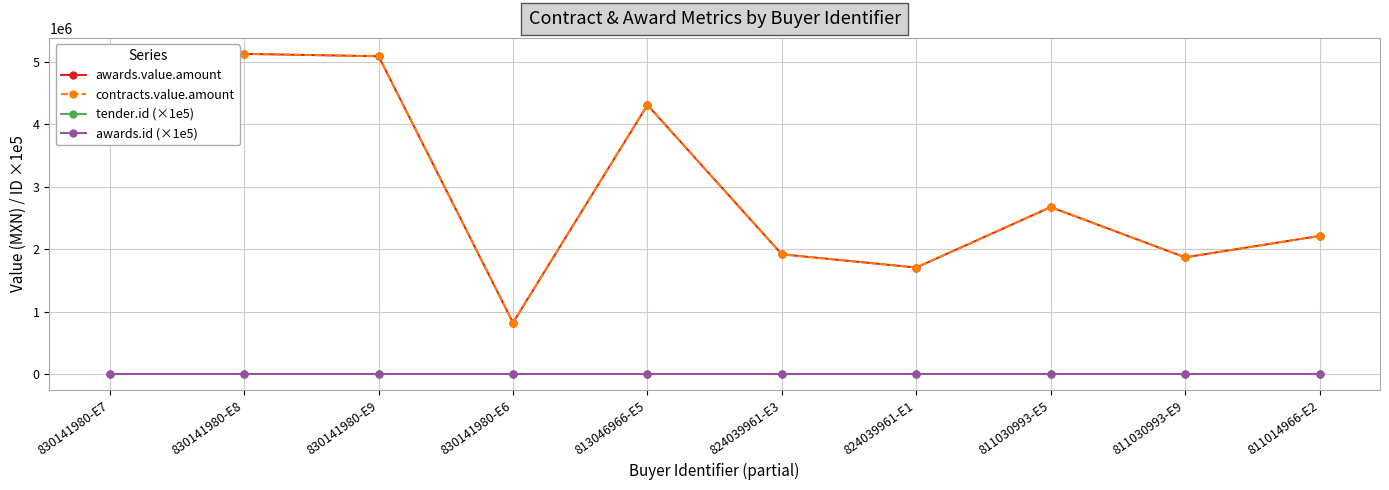

Reading left to right, extract all data points from this chart.

awards.value.amount: 830141980-E7=4827038.1	830141980-E8=5126389.1	830141980-E9=5088971.1	830141980-E6=823216.0	813046966-E5=4308219.3	824039961-E3=1916958.2	824039961-E1=1705170.4	811030993-E5=2672845.0	811030993-E9=1868270.7	811014966-E2=2211467.8
contracts.value.amount: 830141980-E7=4827038.1	830141980-E8=5126389.1	830141980-E9=5088971.1	830141980-E6=823216.0	813046966-E5=4308219.3	824039961-E3=1916958.2	824039961-E1=1705170.4	811030993-E5=2672845.0	811030993-E9=1868270.7	811014966-E2=2211467.8
tender.id (×1e5): 830141980-E7=12.7	830141980-E8=12.7	830141980-E9=12.7	830141980-E6=12.7	813046966-E5=14.4	824039961-E3=10.8	824039961-E1=13.6	811030993-E5=11.8	811030993-E9=11.8	811014966-E2=11.3
awards.id (×1e5): 830141980-E7=13.3	830141980-E8=13.3	830141980-E9=13.3	830141980-E6=13.2	813046966-E5=15.4	824039961-E3=11.5	824039961-E1=16.8	811030993-E5=12.9	811030993-E9=12.8	811014966-E2=11.7